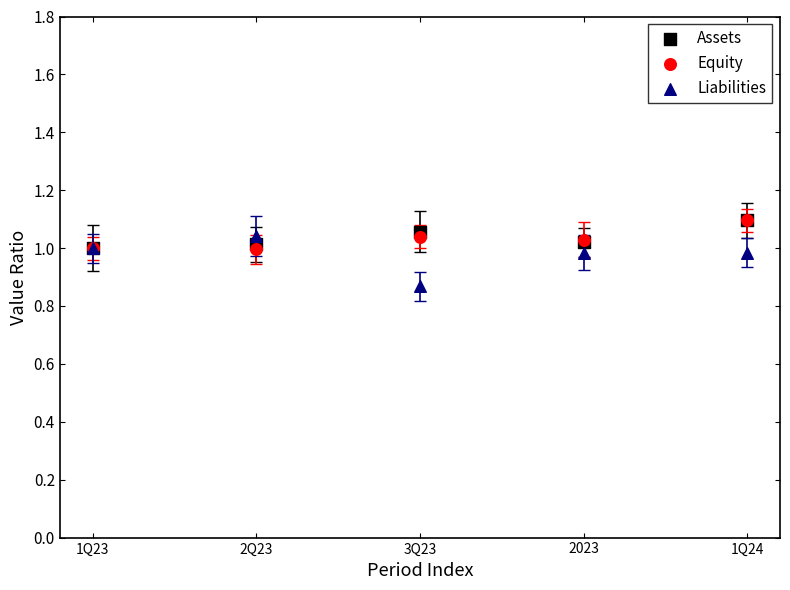

Which series reaches the minimum Y coordinate?

Liabilities